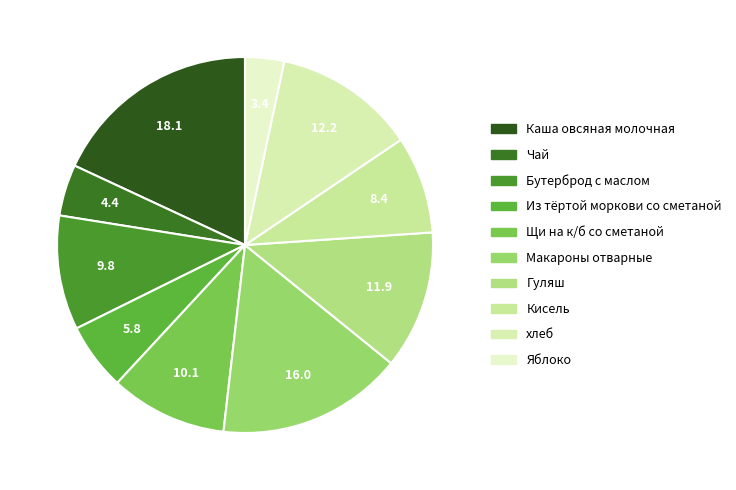

The Макароны отварные slice represents 6% of the pie. True or false?

False